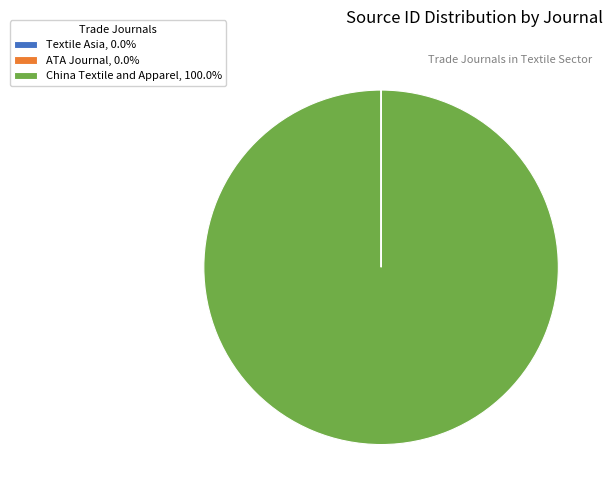

Is China Textile and Apparel, 100.0% the majority of the pie?

Yes